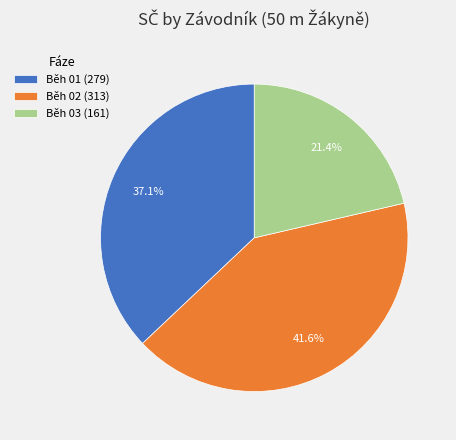

How many segments does this pie chart have?

3